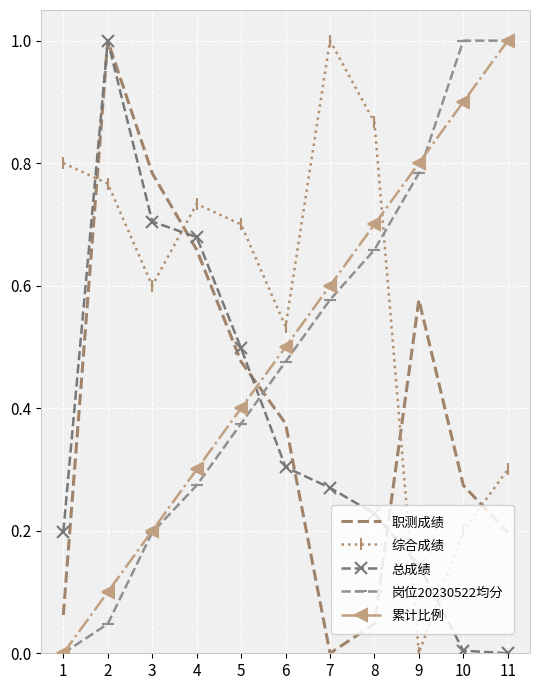

The 累计比例 series shows 0.3 at 3. True or false?

False